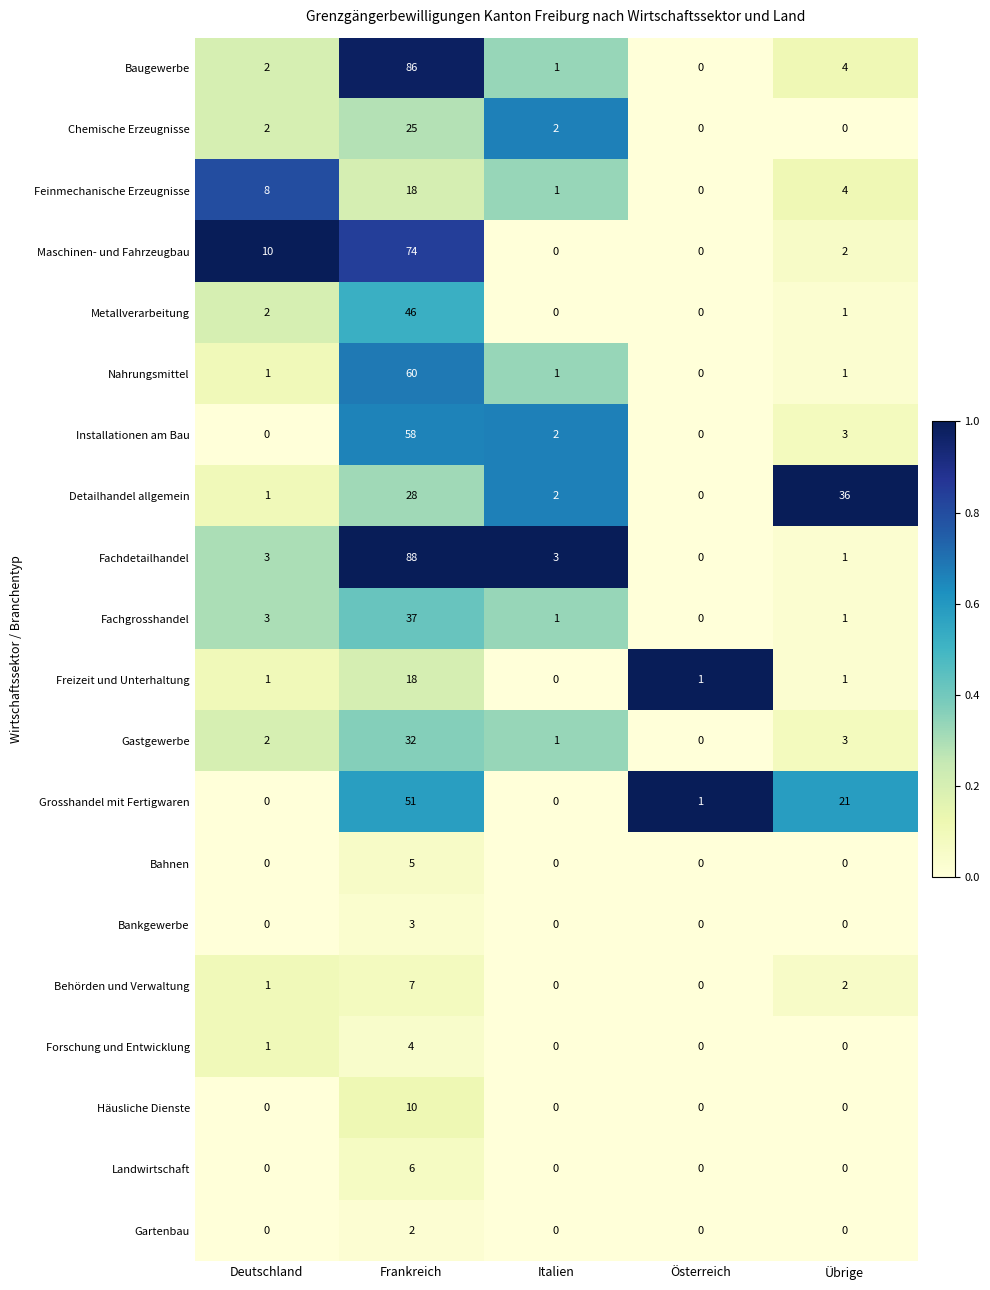

How many data points does each series have?

5